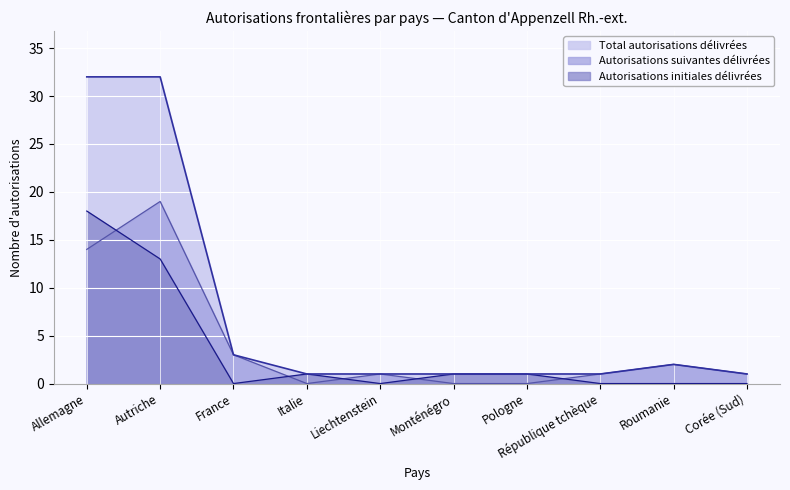

Reading left to right, list all the values displayed in this chart.

Total autorisations délivrées: 32	32	3	1	1	1	1	1	2	1
Autorisations initiales délivrées: 18	13	0	1	0	1	1	0	0	0
Autorisations suivantes délivrées: 14	19	3	0	1	0	0	1	2	1